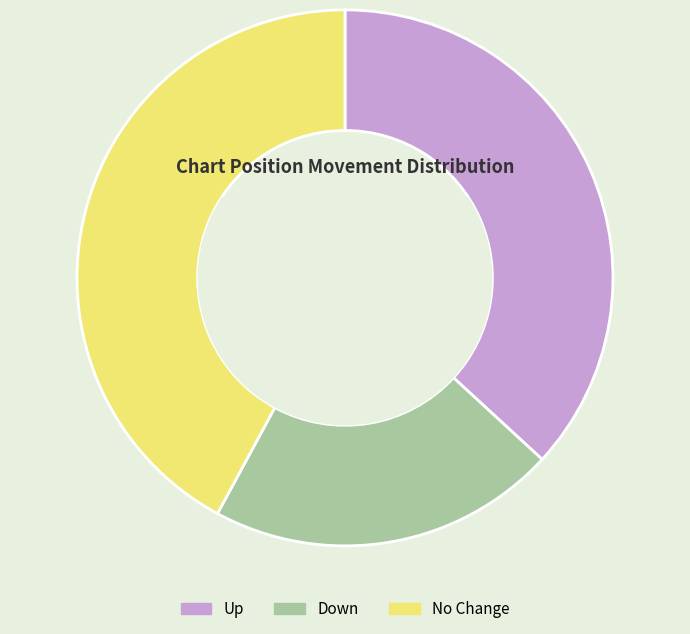

Is there any slice that represents more than half of the pie?

No